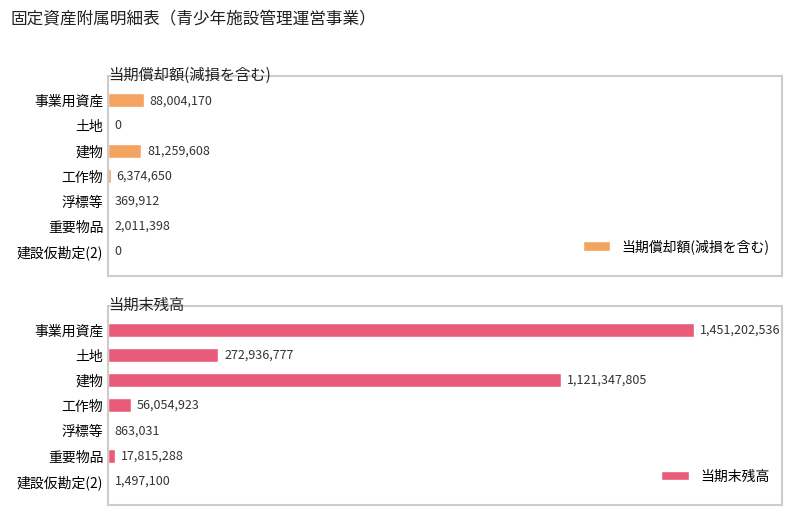

At 浮標等, list the series in order from largest to smallest.

当期末残高, 当期償却額(減損を含む)